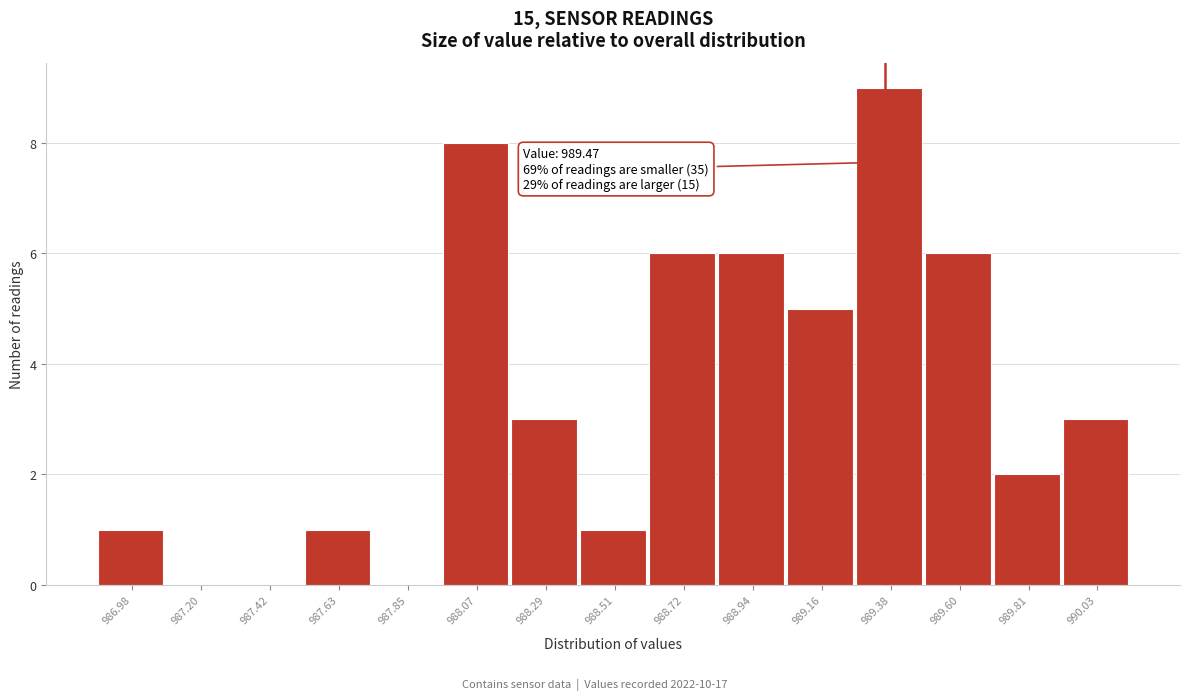

Reading left to right, transcribe all the data shown in this chart.

986.98=1	987.20=0	987.42=0	987.63=1	987.85=0	988.07=8	988.29=3	988.51=1	988.72=6	988.94=6	989.16=5	989.38=9	989.60=6	989.81=2	990.03=3